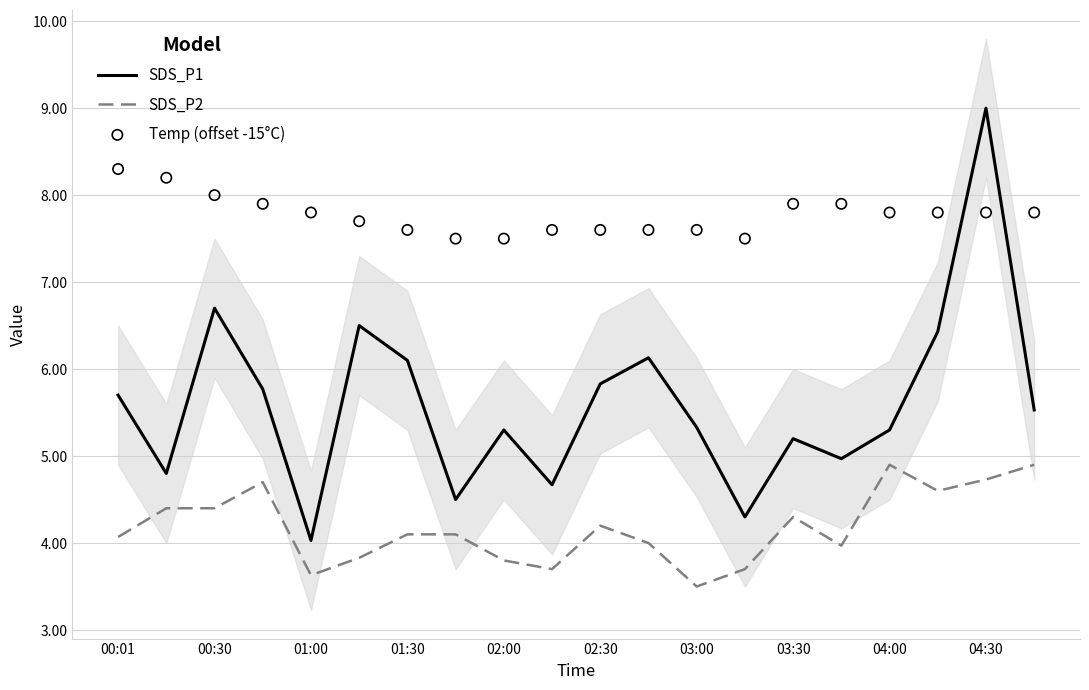

Which series has the largest Y range (max minus min)?

SDS_P1